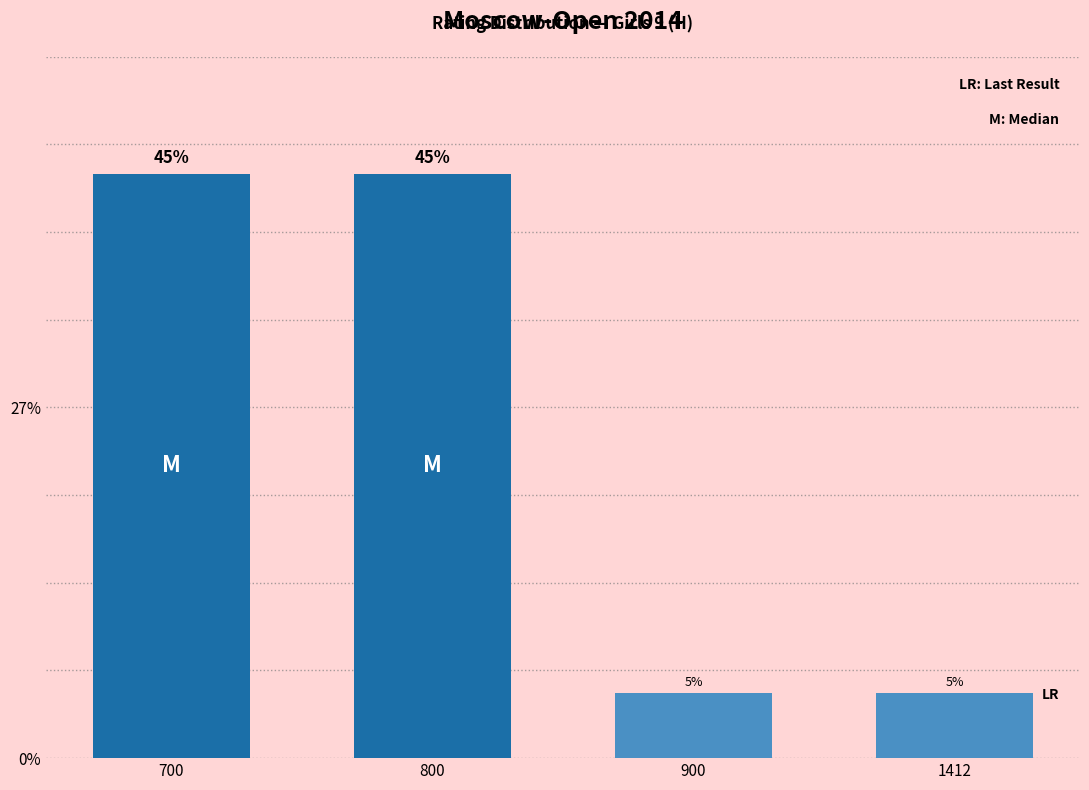

What is the smallest value displayed?

5